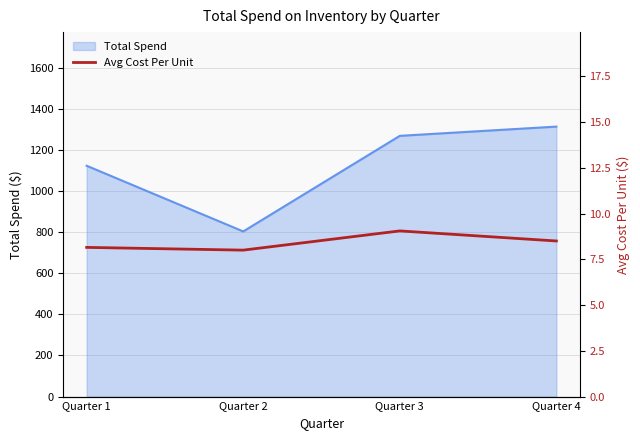

Which category has the lowest value across all series?

Quarter 2